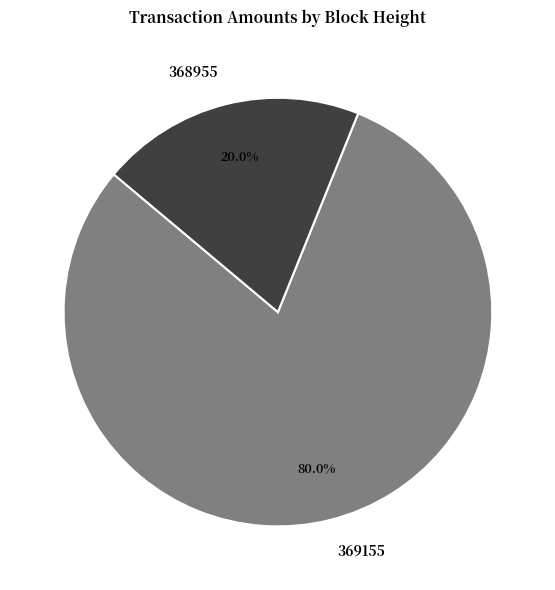

Count the number of slices in the pie.

2